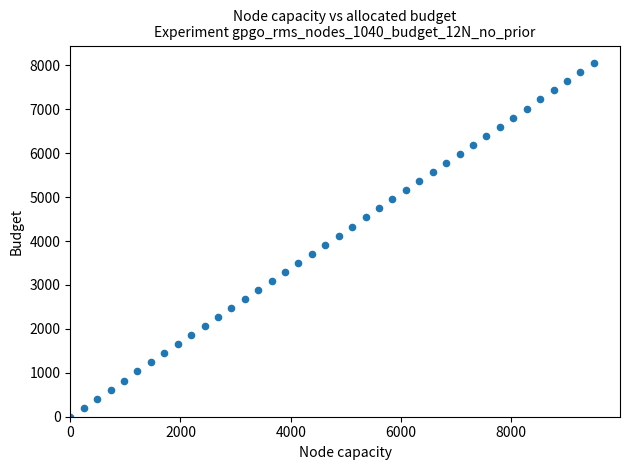

What is the range of Y values (max minus min)?

8050.0